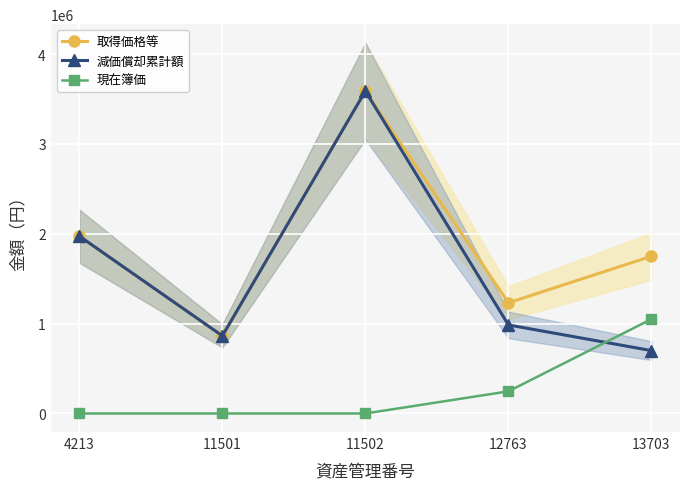

Is the value of 取得価格等 at 4213 greater than the value of 減価償却累計額 at 4213?

Yes